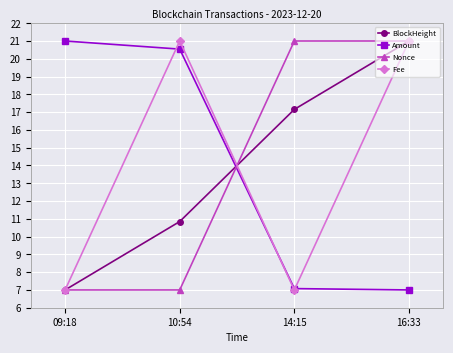

Is it true that Amount equals 7.0 at 16:33?

True